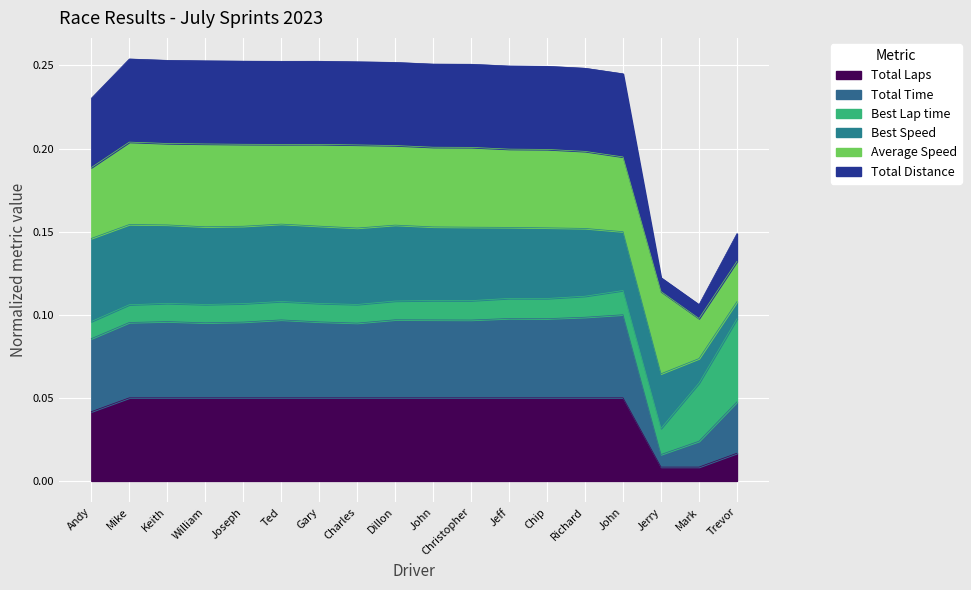

The Total Laps series shows 0.1 at Chip. True or false?

False